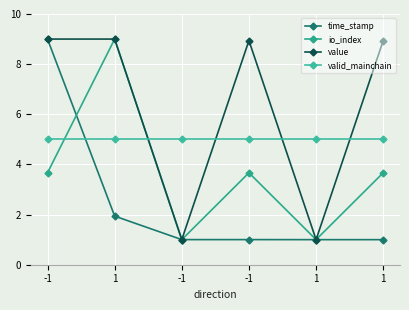

Reading right to left, list all the values displayed in this chart.

time_stamp: 1.0	1.0	1.0	1.0	1.9	9.0
io_index: 3.7	1.0	3.7	1.0	9.0	3.7
value: 8.9	1.0	8.9	1.0	9.0	9.0
valid_mainchain: 5.0	5.0	5.0	5.0	5.0	5.0